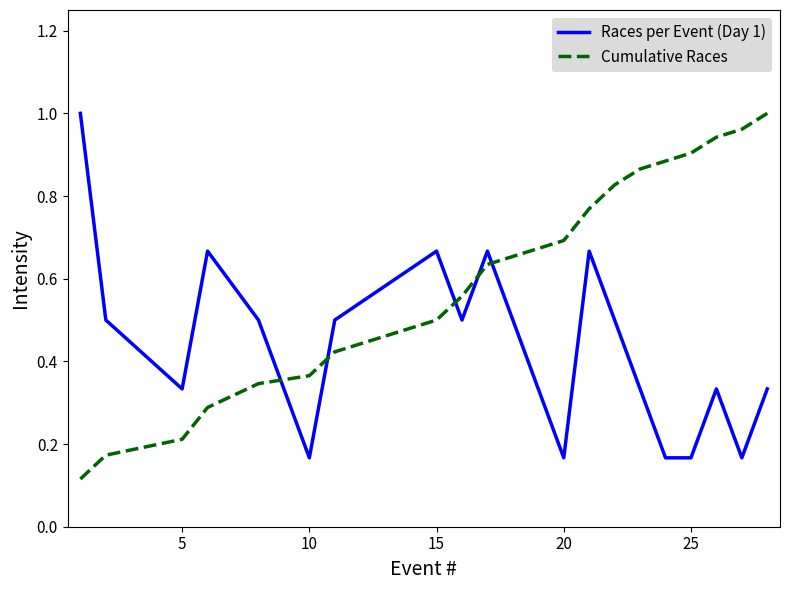

How many series are shown in this chart?

2